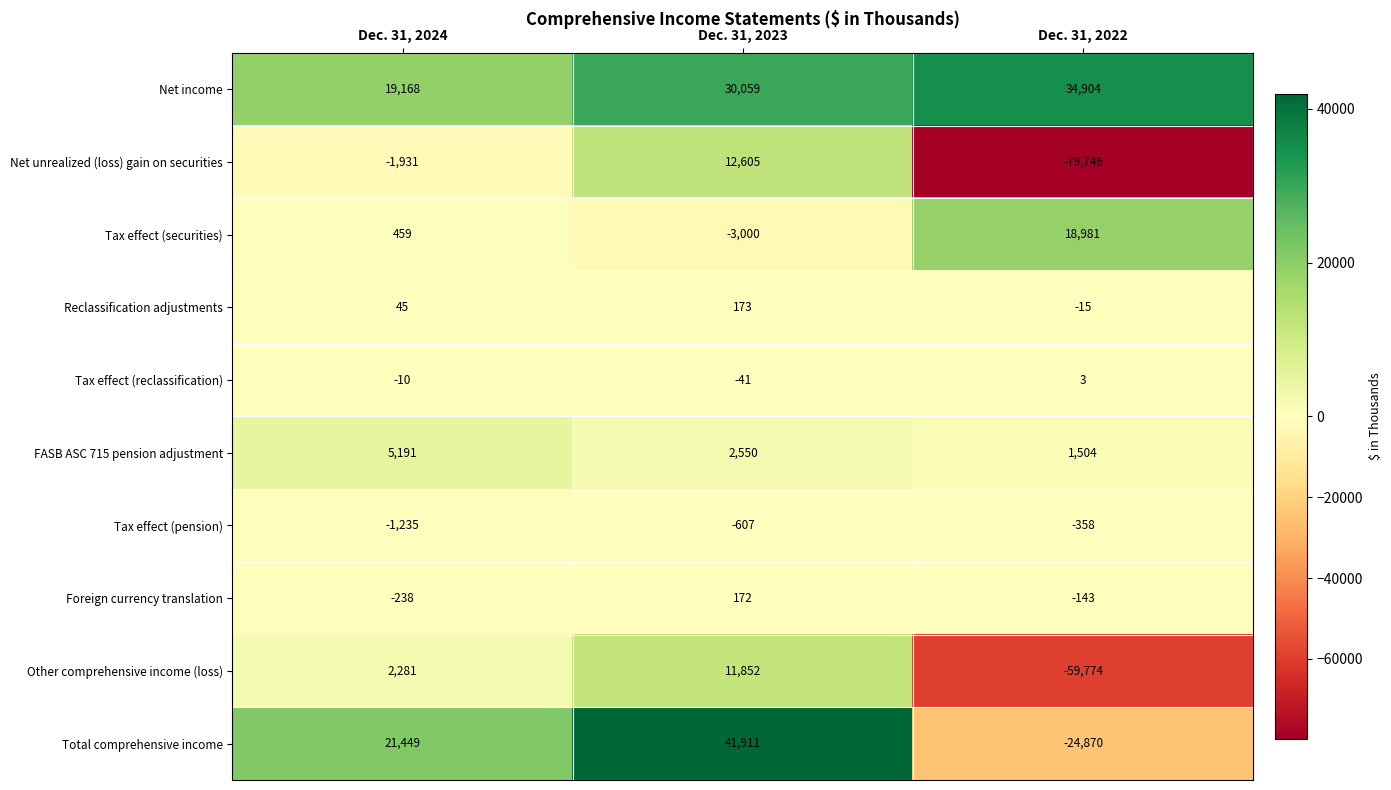

At which label is Foreign currency translation closest to -33?

Dec. 31, 2022